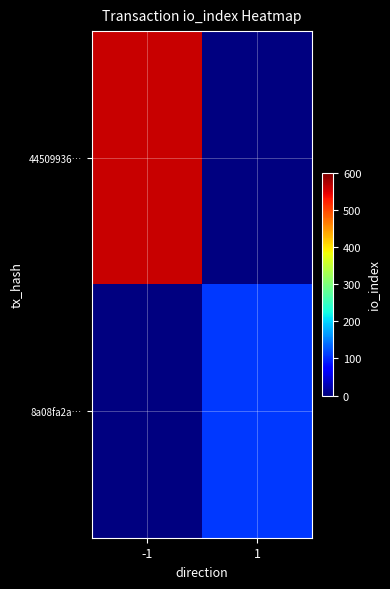

Rank the series by their average value, from highest to lowest.

44509936…, 8a08fa2a…